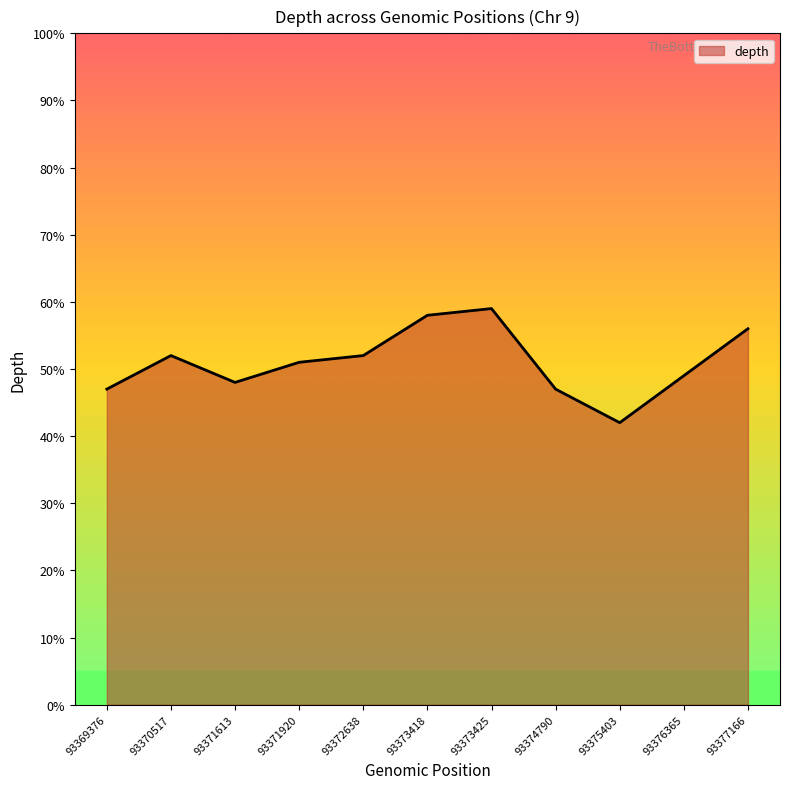

Which label corresponds to the smallest value in the chart?

93375403